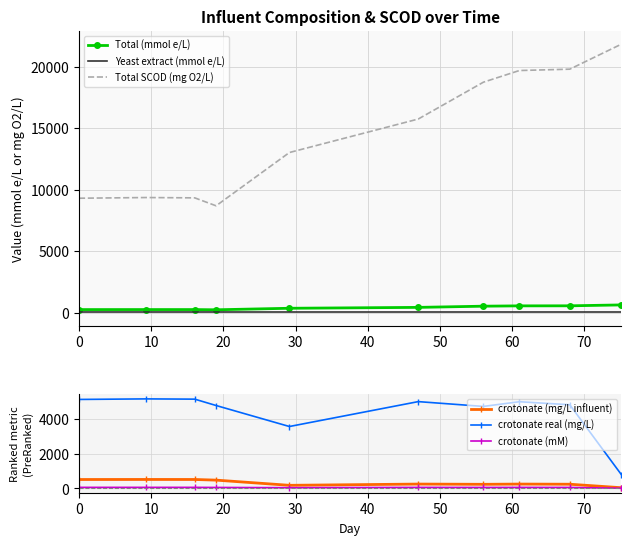

True or false: Yeast extract (mmol e/L) and Total SCOD (mg O2/L) intersect in this chart.

False